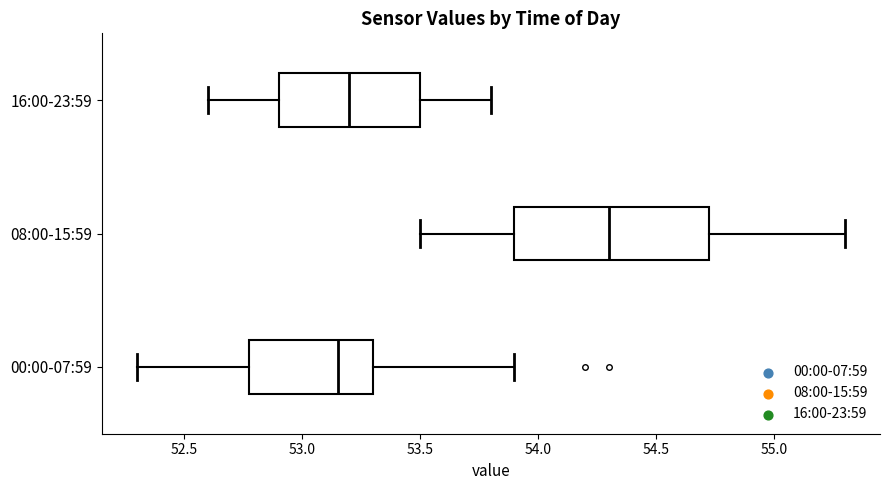

Which box is the widest, from its left edge to its right edge?

08:00-15:59